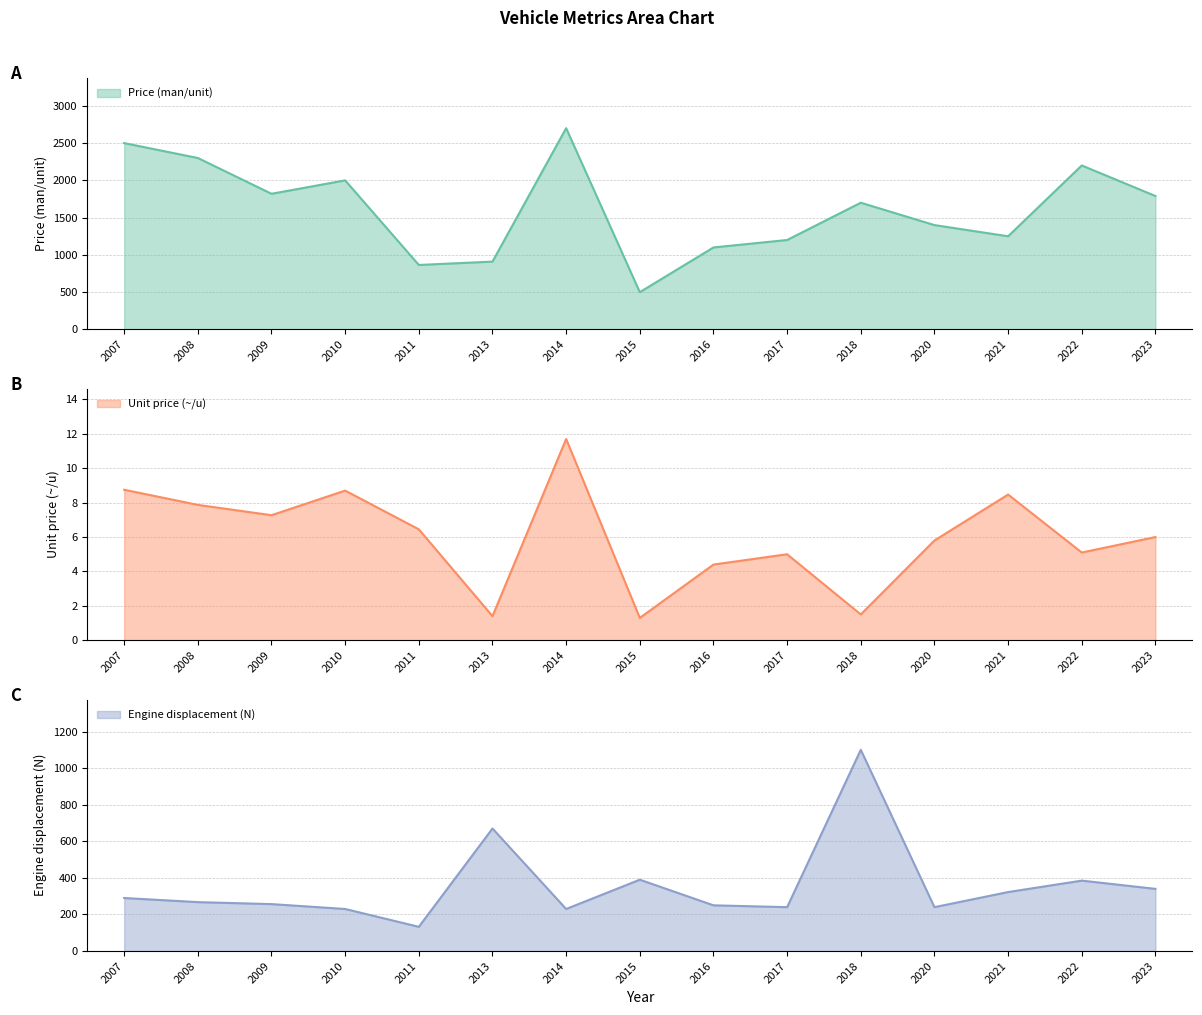

True or false: Engine displacement (N) and Price (man/unit) cross at least once.

False